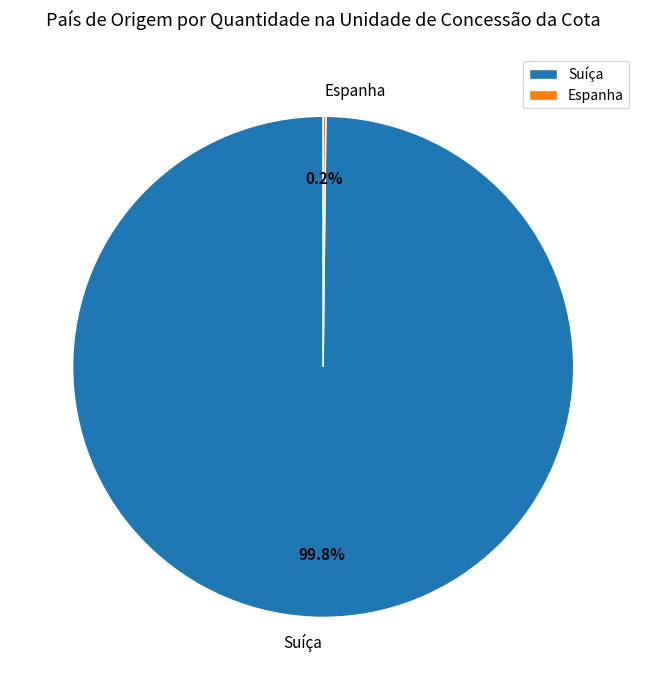

Which slice is the largest?

Suíça